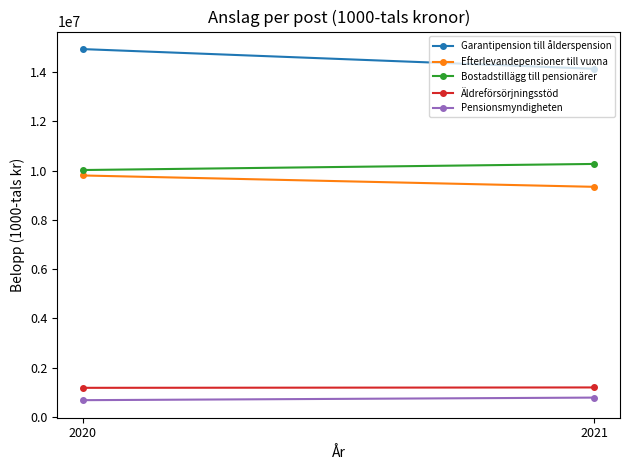

Reading left to right, list all the values displayed in this chart.

Garantipension till ålderspension: 14940800	14141100
Efterlevandepensioner till vuxna: 9804900	9343300
Bostadstillägg till pensionärer: 10026300	10273800
Äldreförsörjningsstöd: 1174500	1190100
Pensionsmyndigheten: 672896	777588